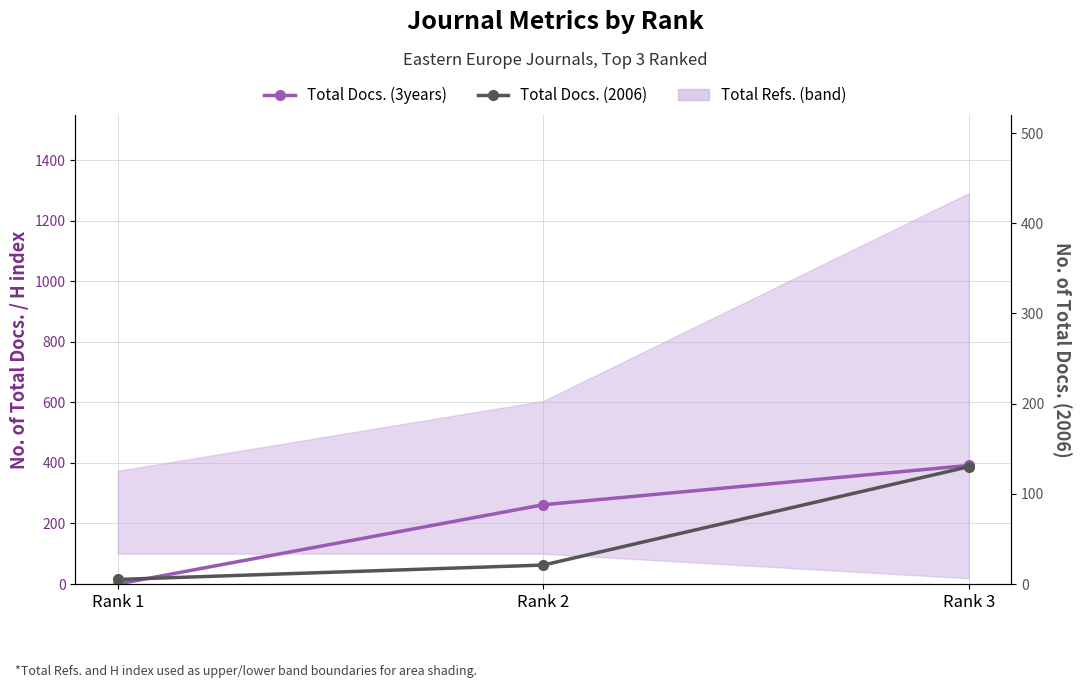

List the labels in order of Total Docs. (3years) value, largest first.

Rank 3, Rank 2, Rank 1